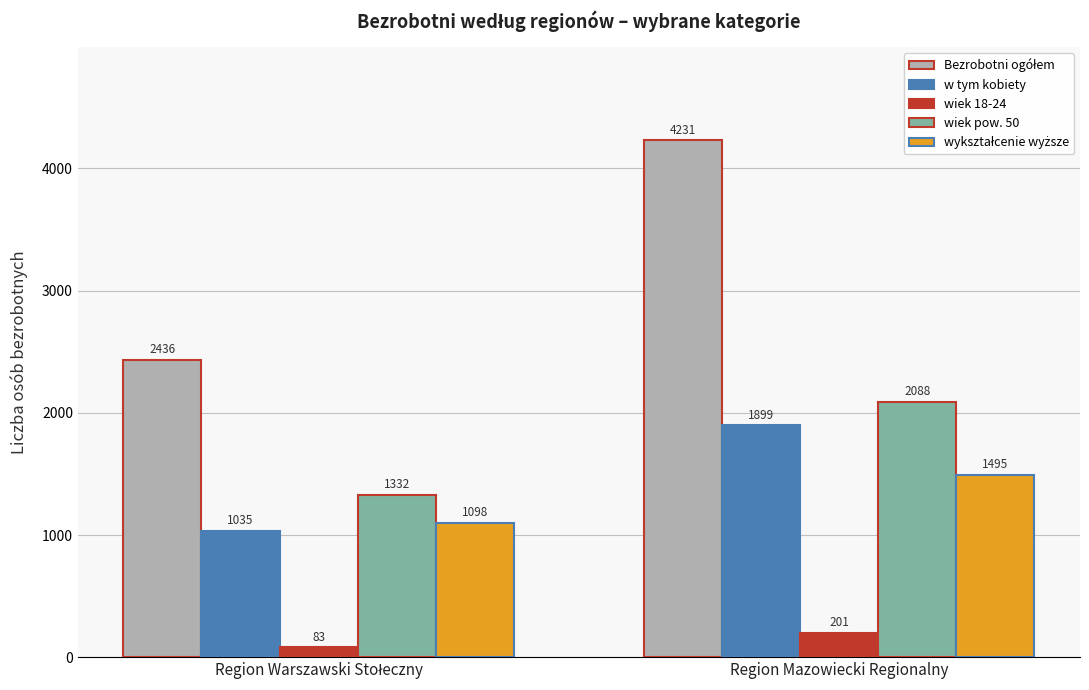

How many wiek 18-24 values are between 83 and 201?

2